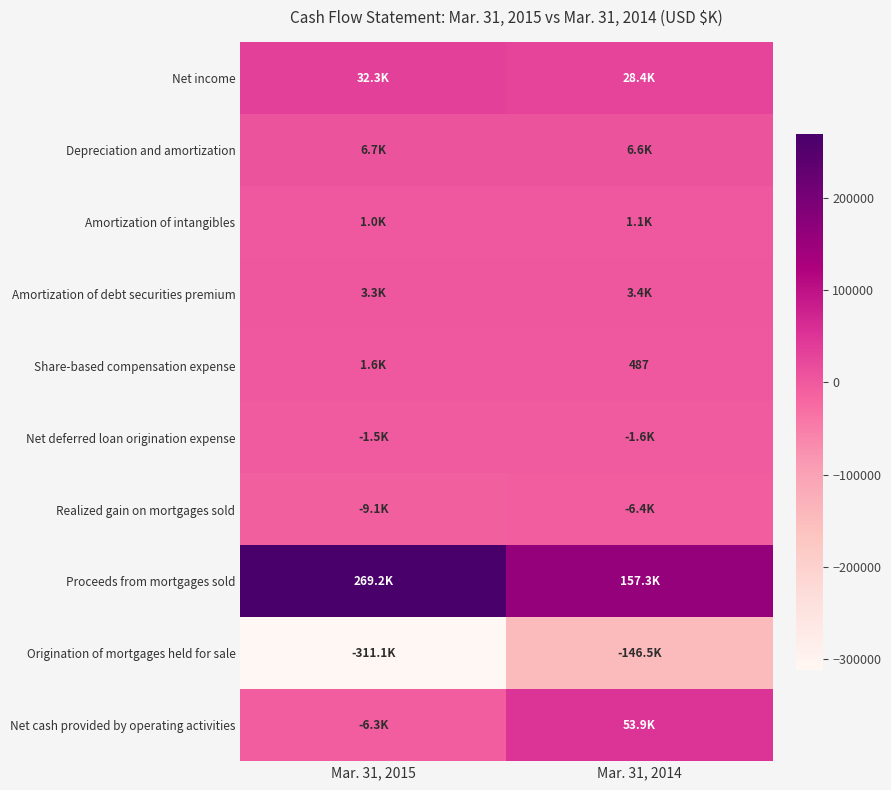

Which series has the widest spread of values?

Origination of mortgages held for sale